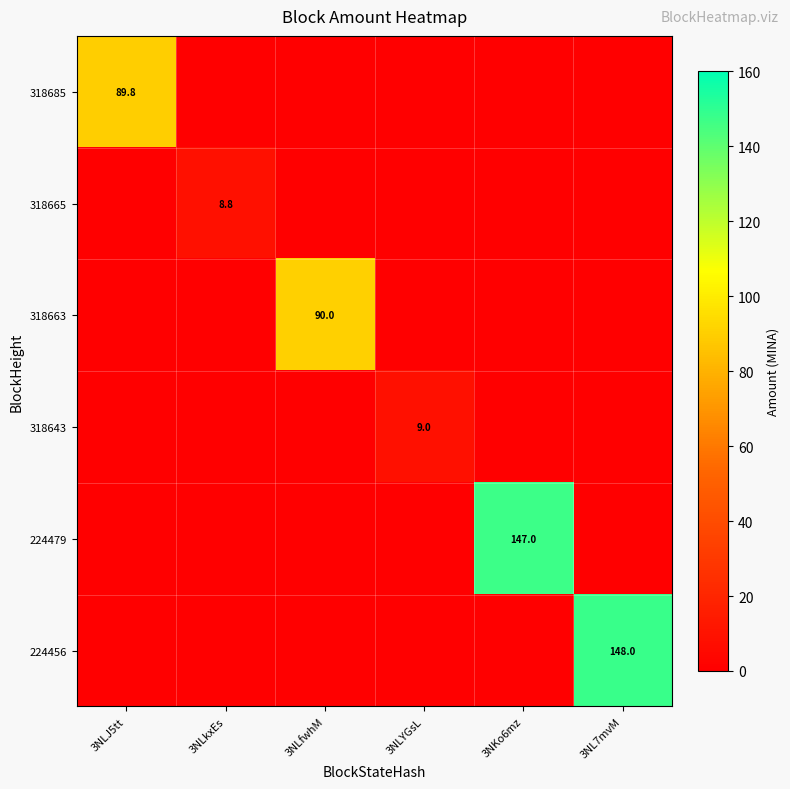

True or false: 318663 has a value of 90.0 at 3NLfwhM.

True